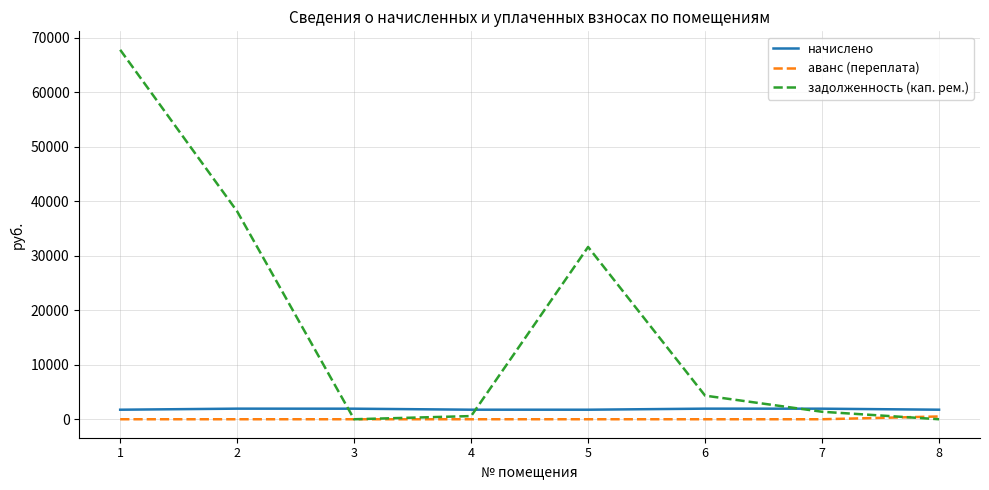

What is the spread (max minus min) of values at 2?

38115.2